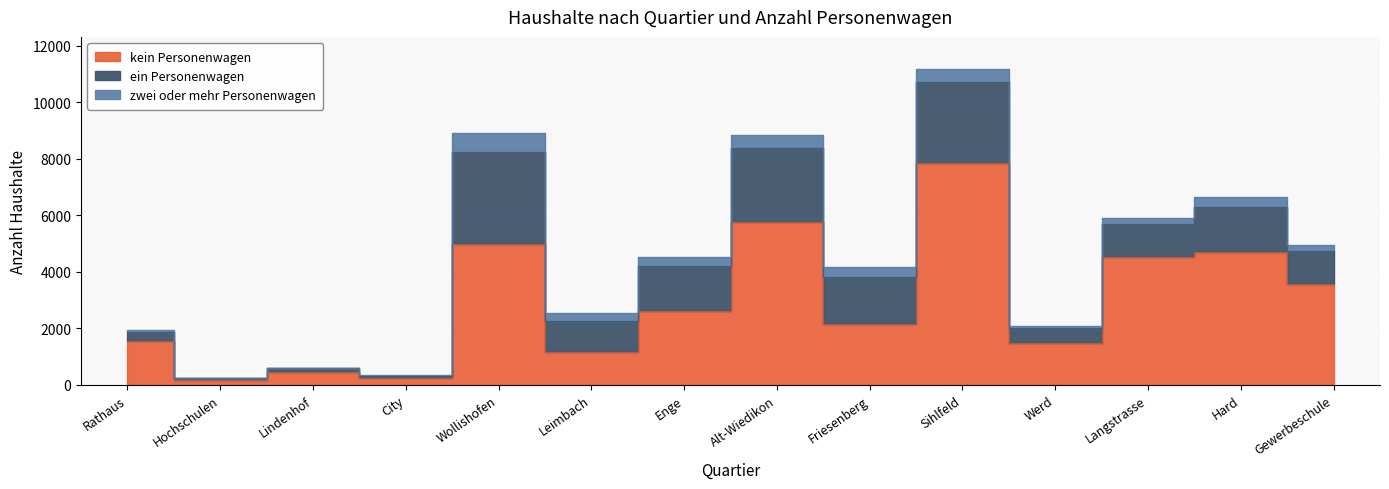

What is the label of the 4th point from the right?

Werd